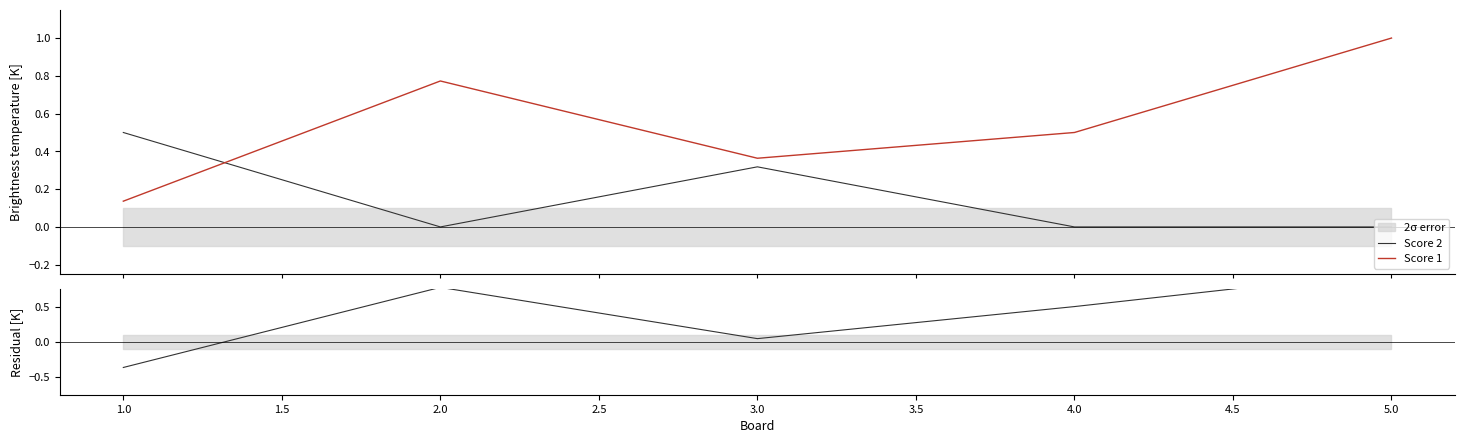

How many data points in Score 2 are above 0?

2